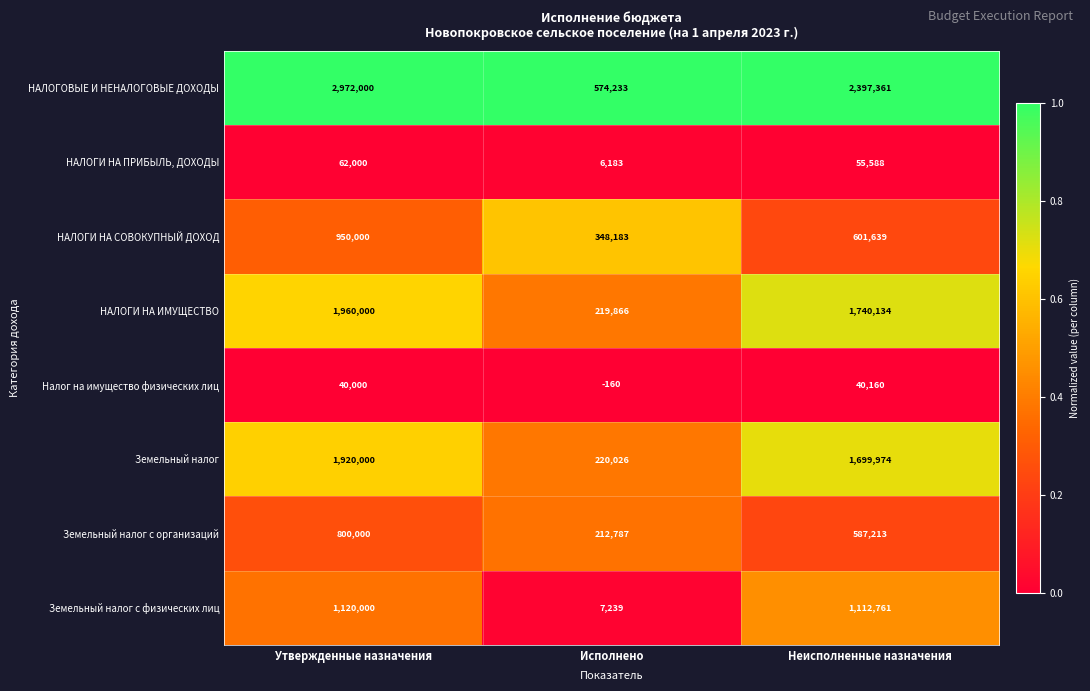

Reading right to left, list all the values displayed in this chart.

НАЛОГОВЫЕ И НЕНАЛОГОВЫЕ ДОХОДЫ: 2397361	574233	2972000
НАЛОГИ НА ПРИБЫЛЬ, ДОХОДЫ: 55588	6183	62000
НАЛОГИ НА СОВОКУПНЫЙ ДОХОД: 601639	348183	950000
НАЛОГИ НА ИМУЩЕСТВО: 1740134	219866	1960000
Налог на имущество физических лиц: 40160	-160	40000
Земельный налог: 1699974	220026	1920000
Земельный налог с организаций: 587213	212787	800000
Земельный налог с физических лиц: 1112761	7239	1120000